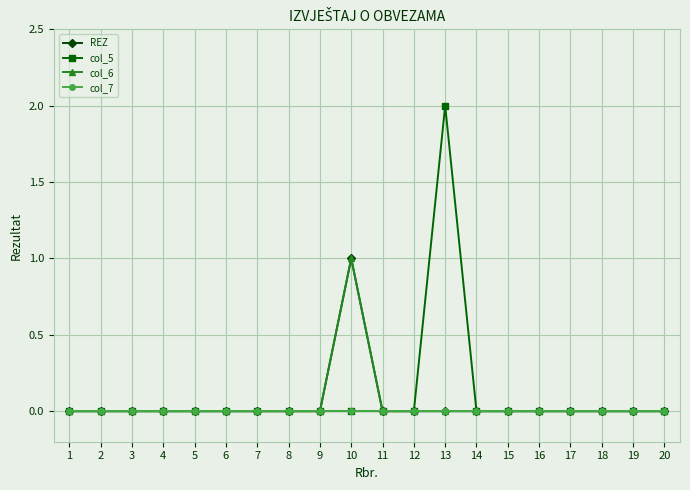

The value of col_5 at 5 is 0. True or false?

True